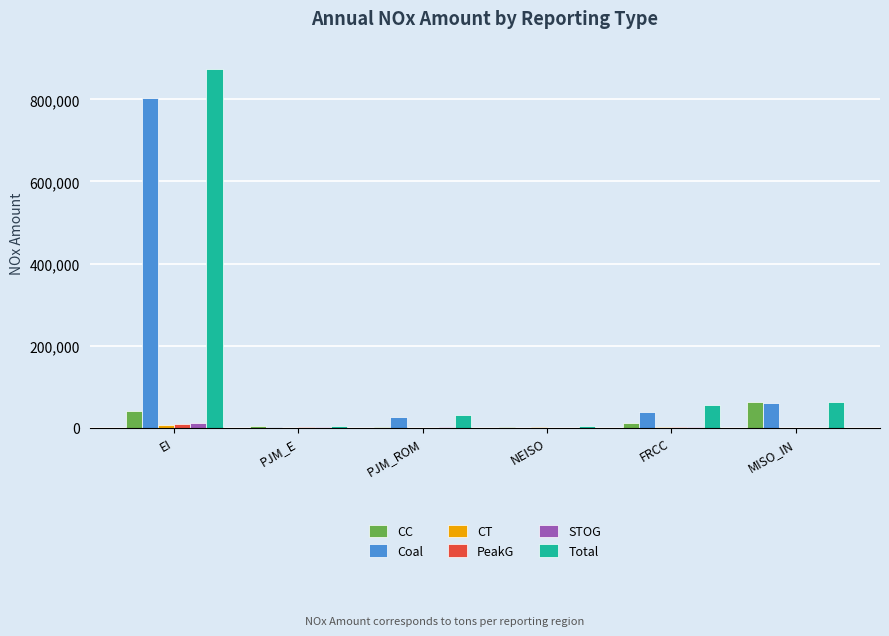

Which series changed the most between EI and MISO_IN?

Total